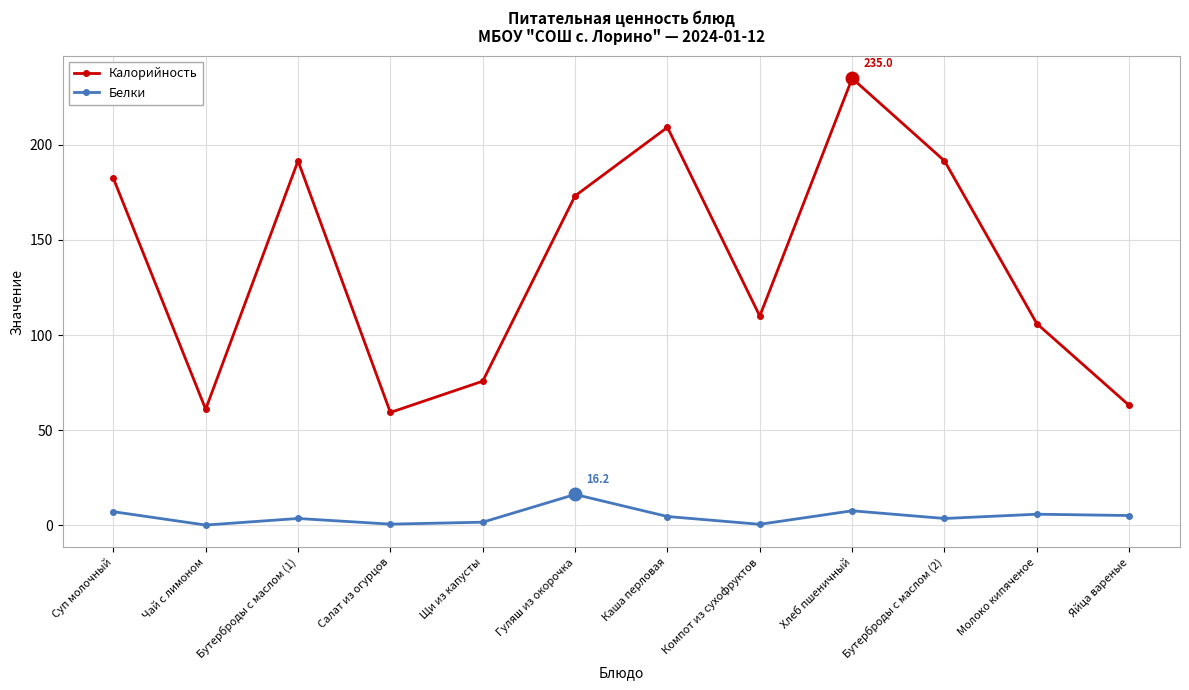

True or false: Калорийность and Белки intersect in this chart.

False